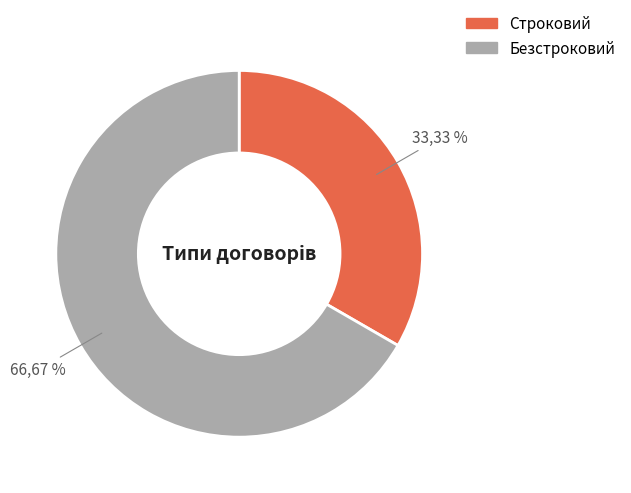

Is there a majority slice in this chart?

Yes